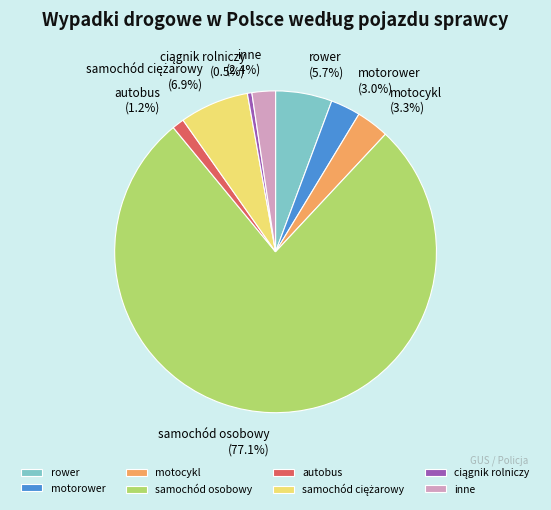

Between autobus and samochód osobowy, which is larger?

samochód osobowy